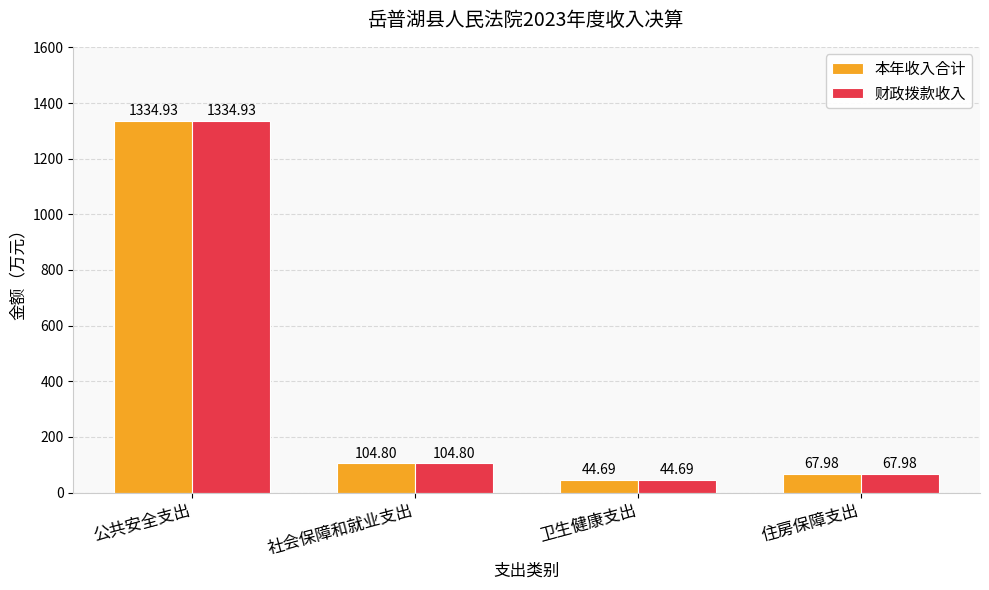

What is the value of the 财政拨款收入 bar at the 1st from the left?

1334.9